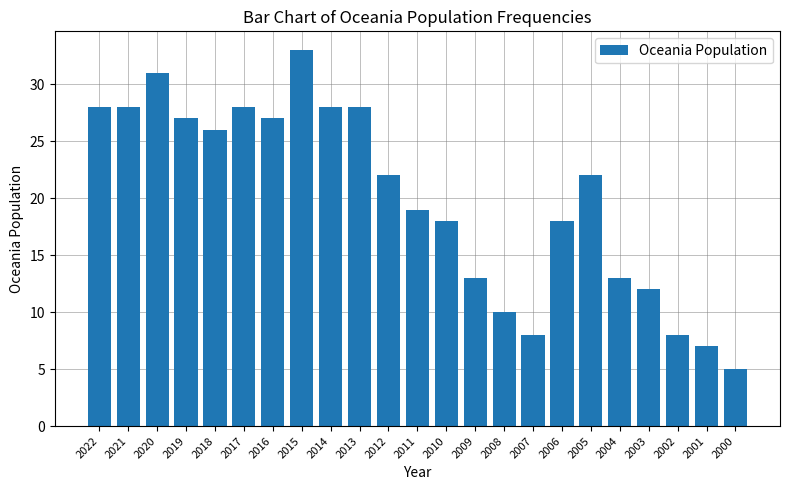

Reading right to left, list all the values displayed in this chart.

2000=5	2001=7	2002=8	2003=12	2004=13	2005=22	2006=18	2007=8	2008=10	2009=13	2010=18	2011=19	2012=22	2013=28	2014=28	2015=33	2016=27	2017=28	2018=26	2019=27	2020=31	2021=28	2022=28